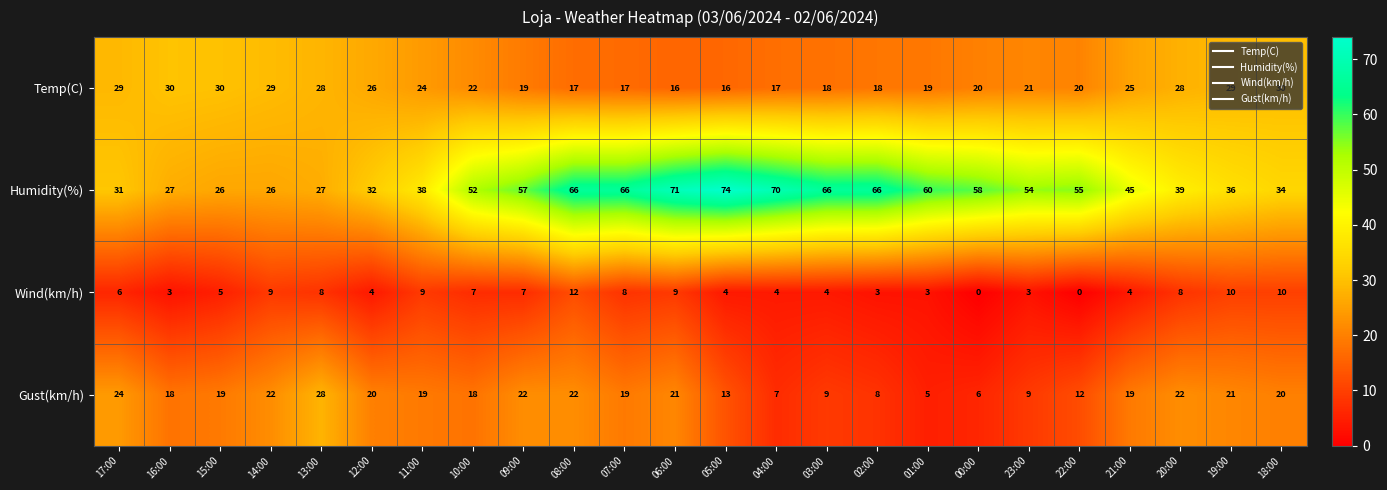

Which series changed the most between 14:00 and 09:00?

Humidity(%)